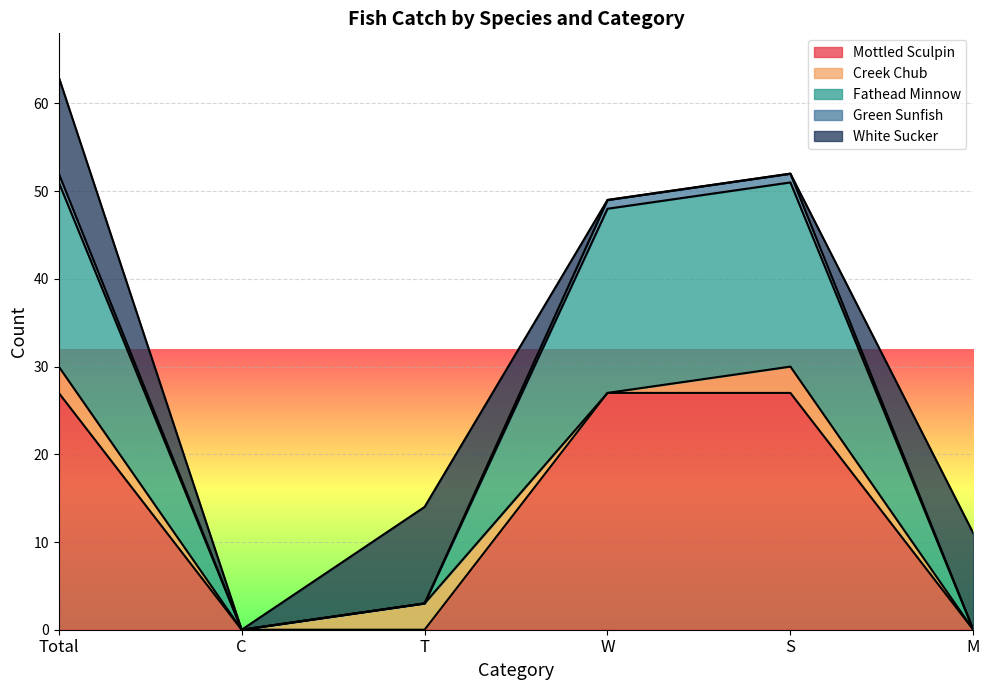

True or false: Fathead Minnow and Mottled Sculpin intersect in this chart.

False